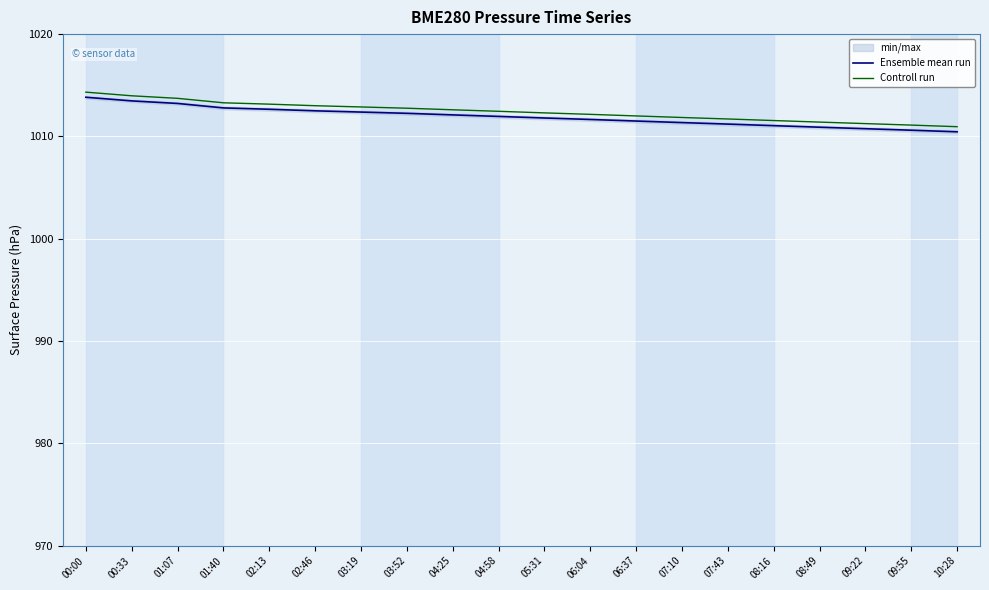

True or false: Ensemble mean run and Controll run intersect in this chart.

False